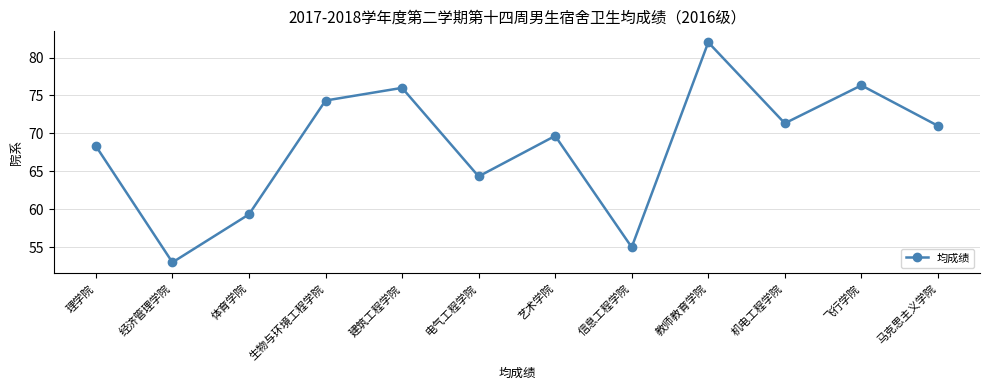

What is the ratio of the value at 艺术学院 to the value at 马克思主义学院?

1.0